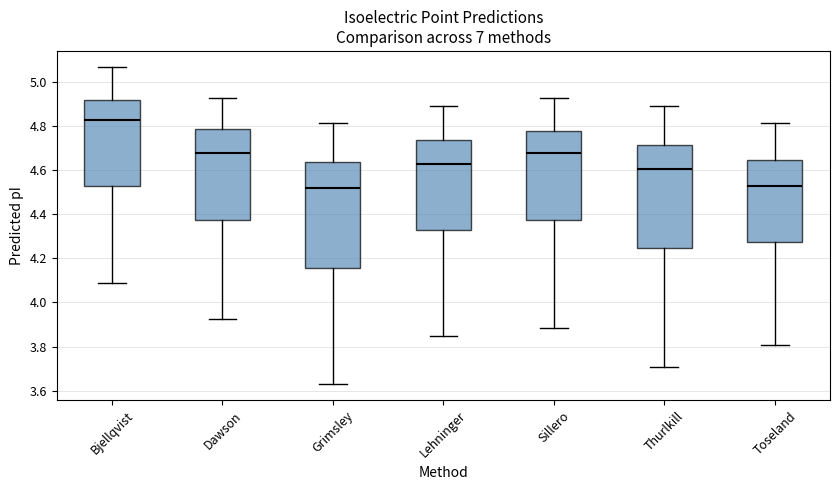

Reading left to right, transcribe this box plot: for each box, give where its median line is, the range the box spans, and where its two whiskers end, as read against the y-axis. The values are not printed on the chart, so give them approximately, as read against the axis.

Bjellqvist: median 4.82, box 4.52 to 4.92, whiskers 4.08 to 5.06
Dawson: median 4.68, box 4.38 to 4.78, whiskers 3.92 to 4.92
Grimsley: median 4.52, box 4.16 to 4.64, whiskers 3.64 to 4.82
Lehninger: median 4.62, box 4.32 to 4.74, whiskers 3.84 to 4.88
Sillero: median 4.68, box 4.38 to 4.78, whiskers 3.88 to 4.92
Thurlkill: median 4.60, box 4.24 to 4.72, whiskers 3.70 to 4.88
Toseland: median 4.52, box 4.28 to 4.64, whiskers 3.80 to 4.82